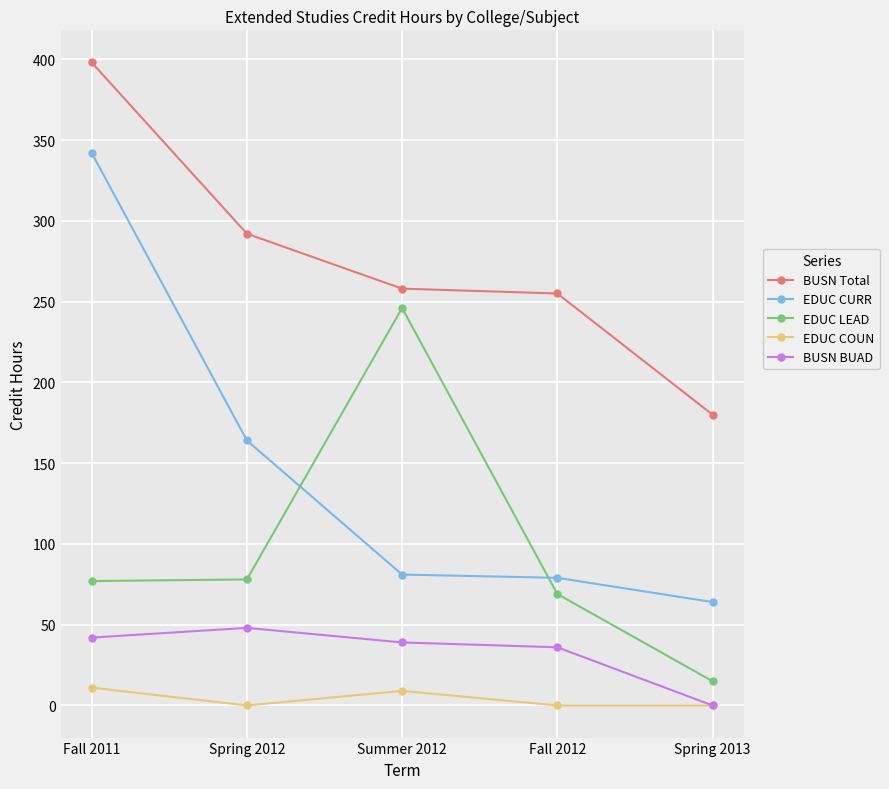

What is the greatest value displayed?

398